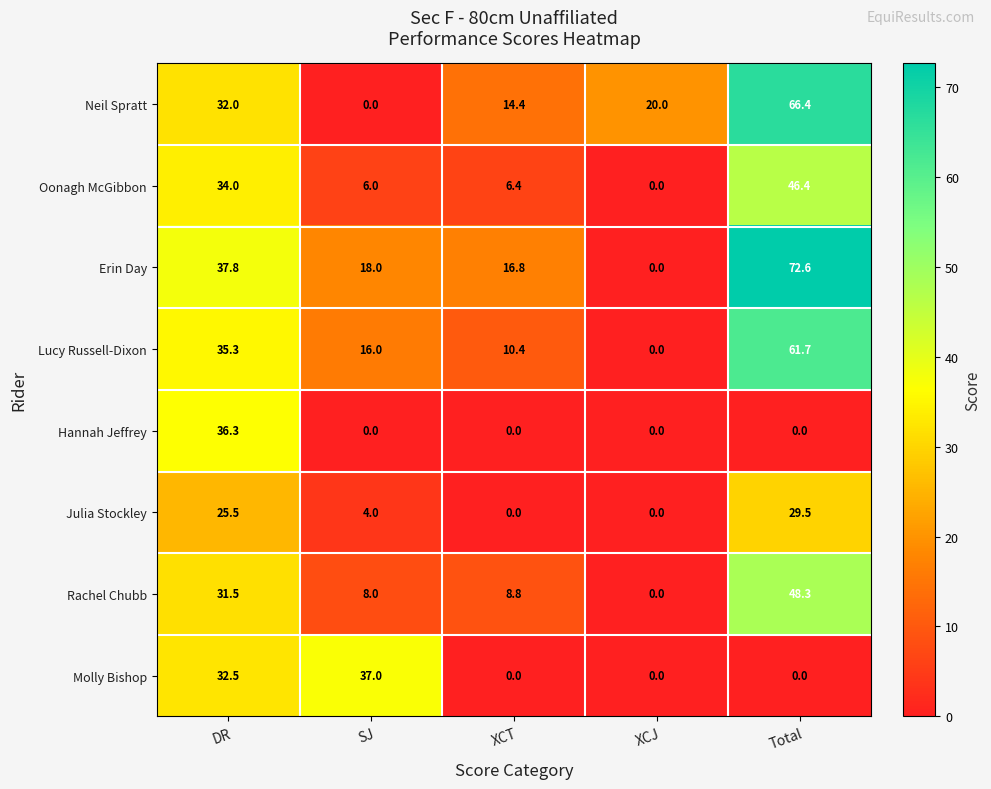

How many data points does each series have?

5